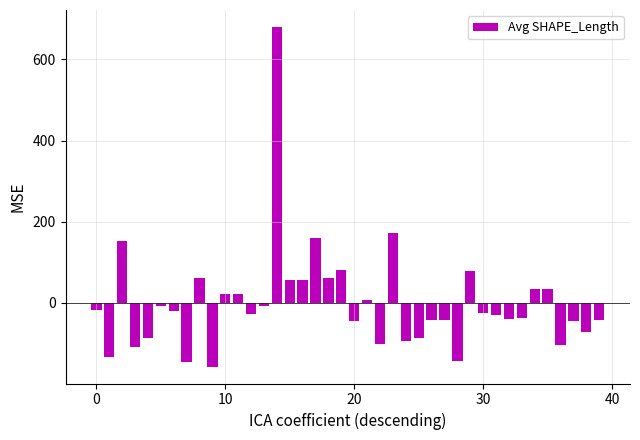

What is the difference between the maximum and second lowest values?

825.3